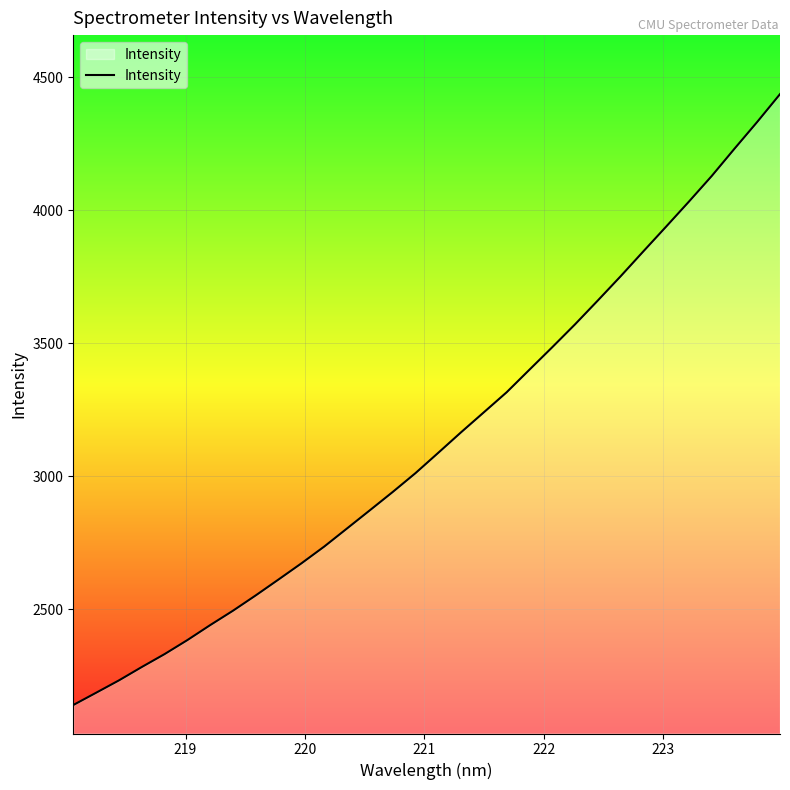

What is the smallest value displayed?

2140.5